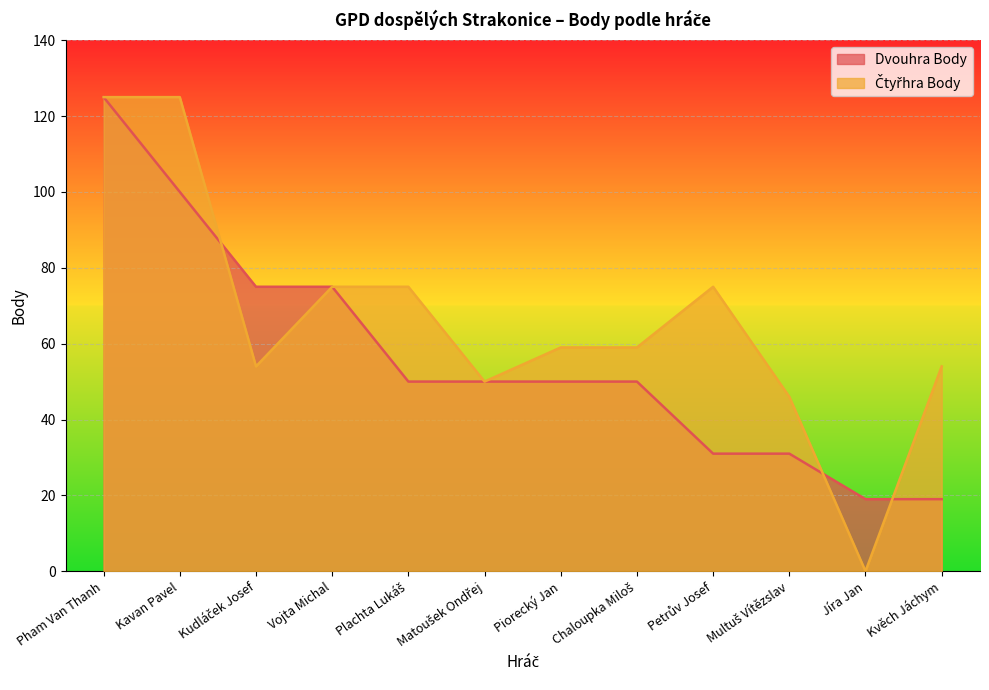

How many lines are shown in the chart?

2